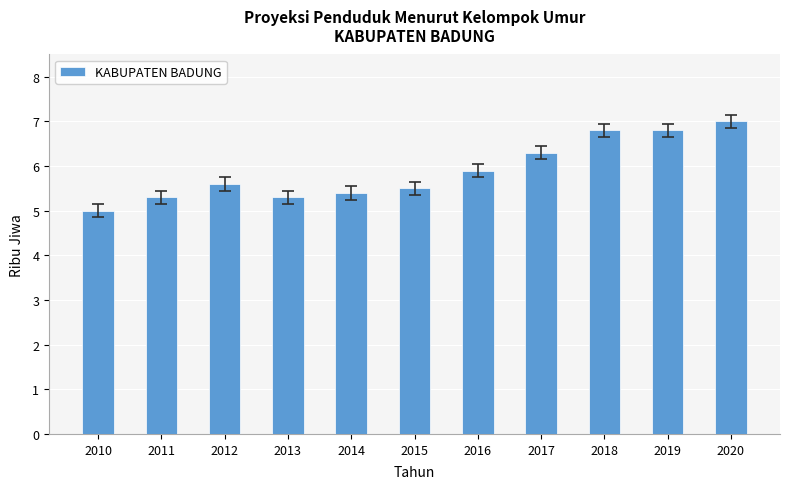

What is the change in value from 2012 to 2018?

+1.2